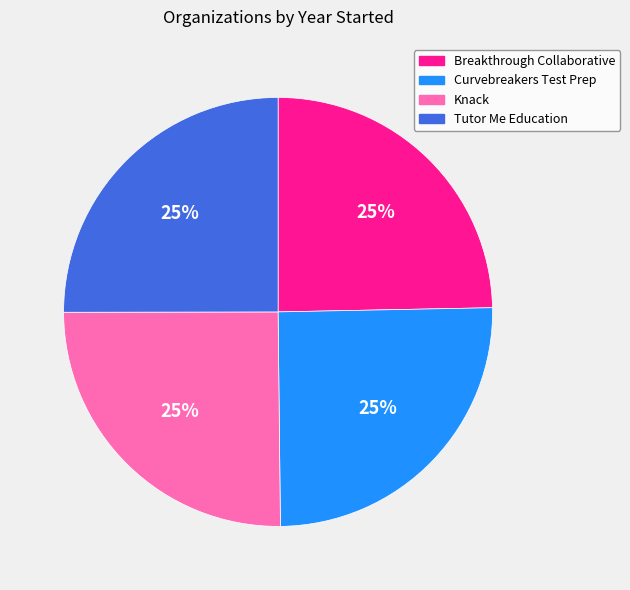

The Curvebreakers Test Prep slice represents 13% of the pie. True or false?

False